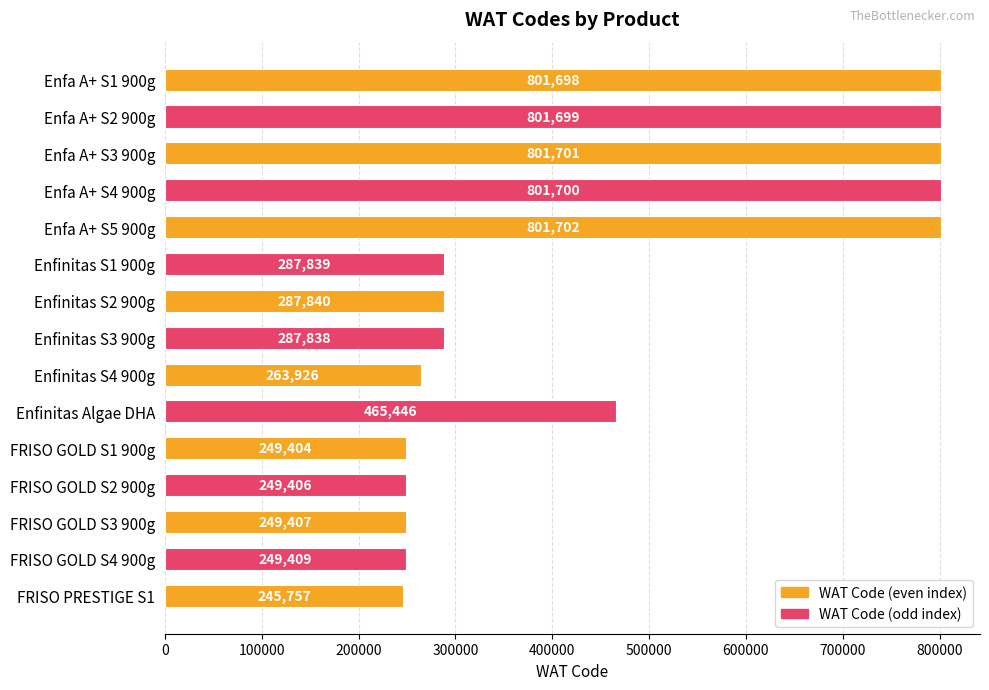

What is the difference between the maximum and minimum values?

555945